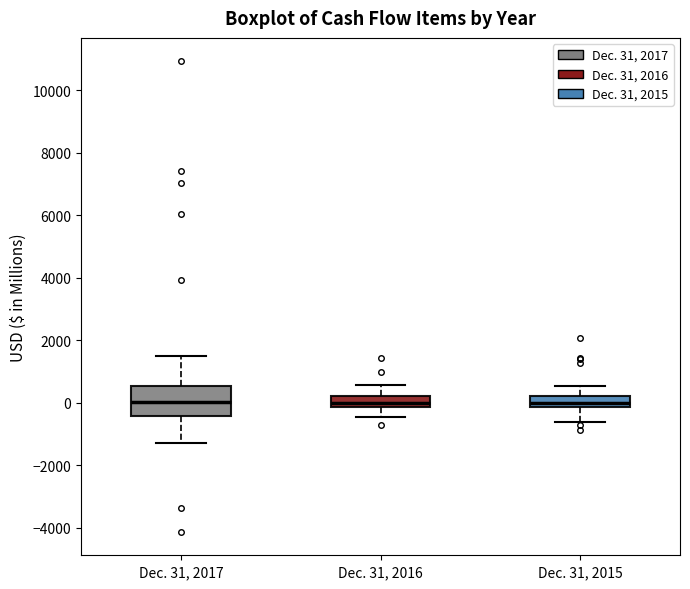

Reading left to right, transcribe this box plot: for each box, give where its median line is, the range the box spans, and where its two whiskers end, as read against the y-axis. The values are not printed on the chart, so give them approximately, as read against the axis.

Dec. 31, 2017: median 0, box -400 to 600, whiskers -1200 to 1400
Dec. 31, 2016: median 0, box -200 to 200, whiskers -400 to 600
Dec. 31, 2015: median 0, box -200 to 200, whiskers -600 to 600